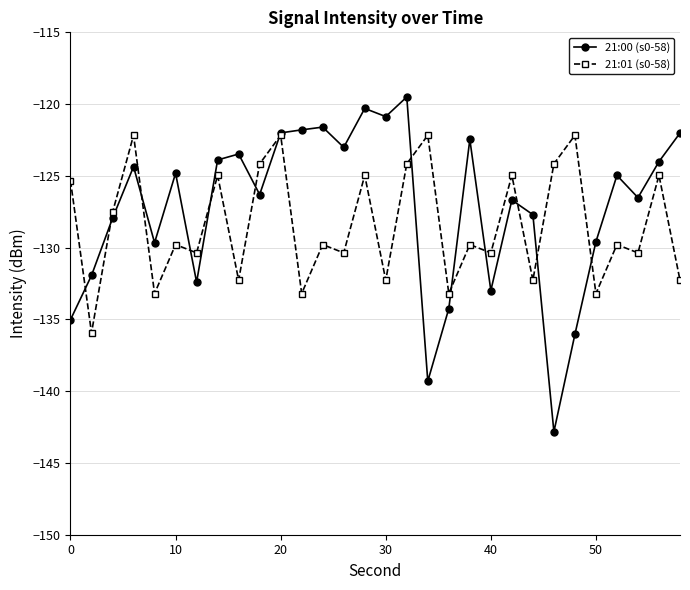

Which series has the largest range (max minus min)?

21:00 (s0-58)